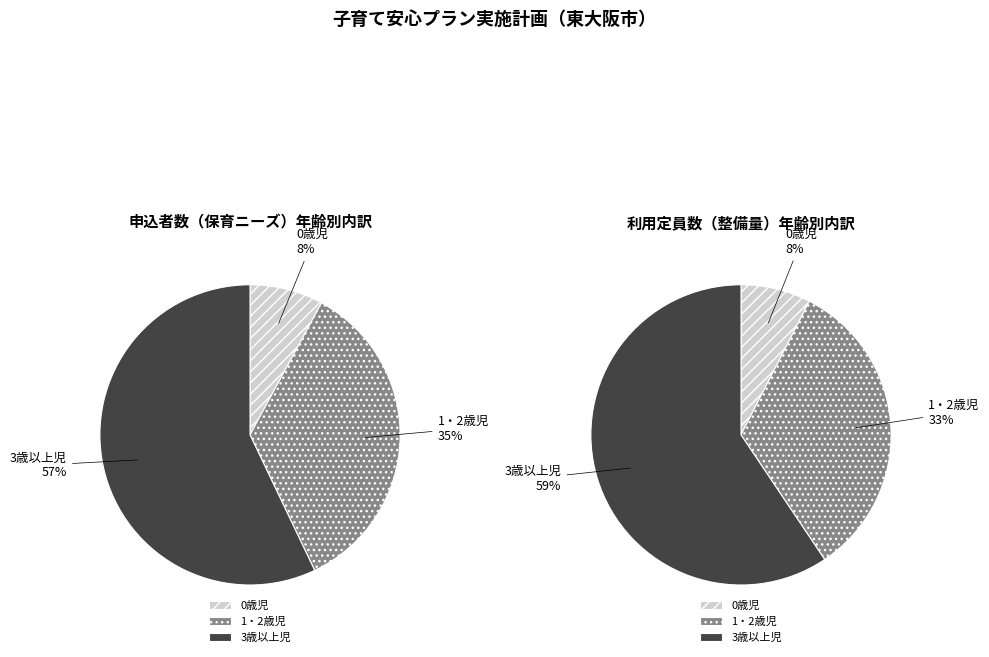

To the nearest percent, what is the average slice percentage?

33%